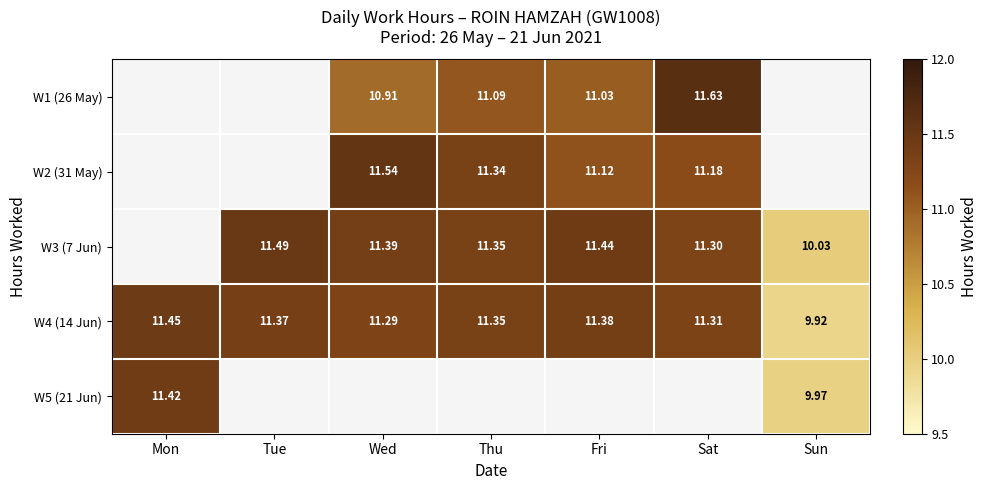

At which label does W4 (14 Jun) first exceed 11?

Mon